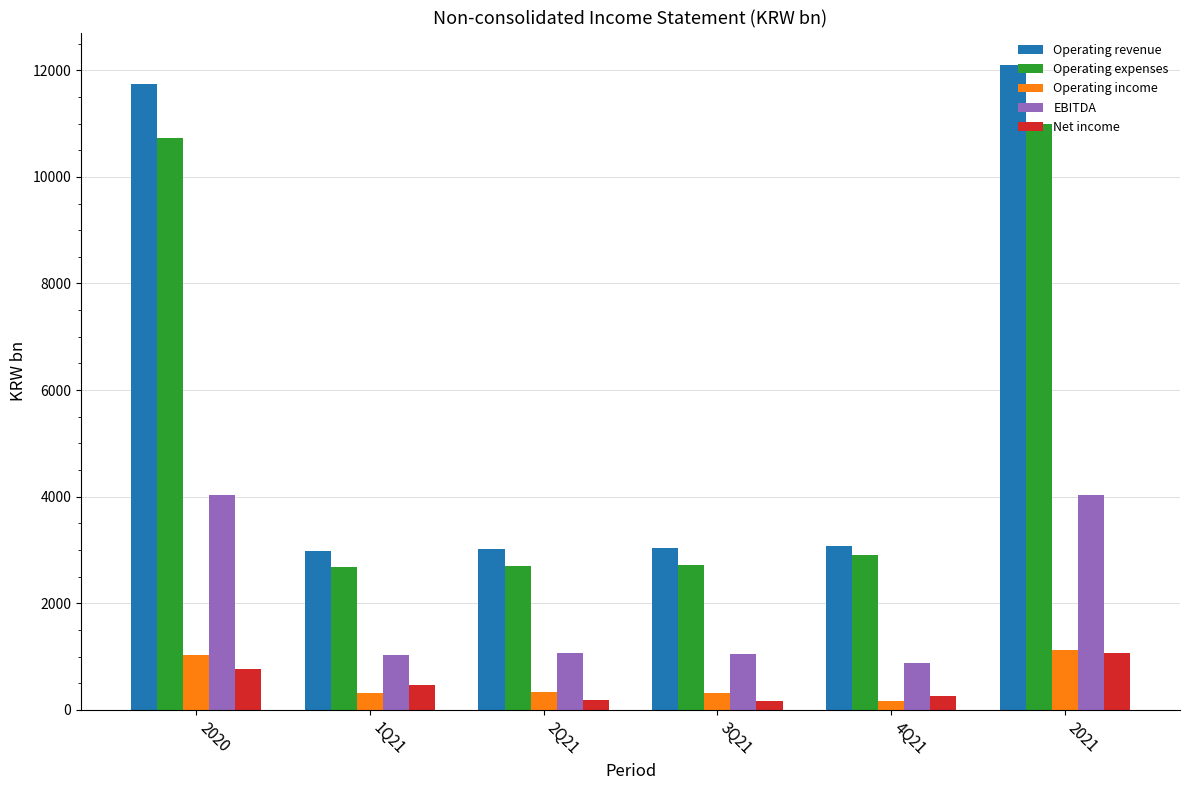

What is the label of the 5th bar from the left?

4Q21